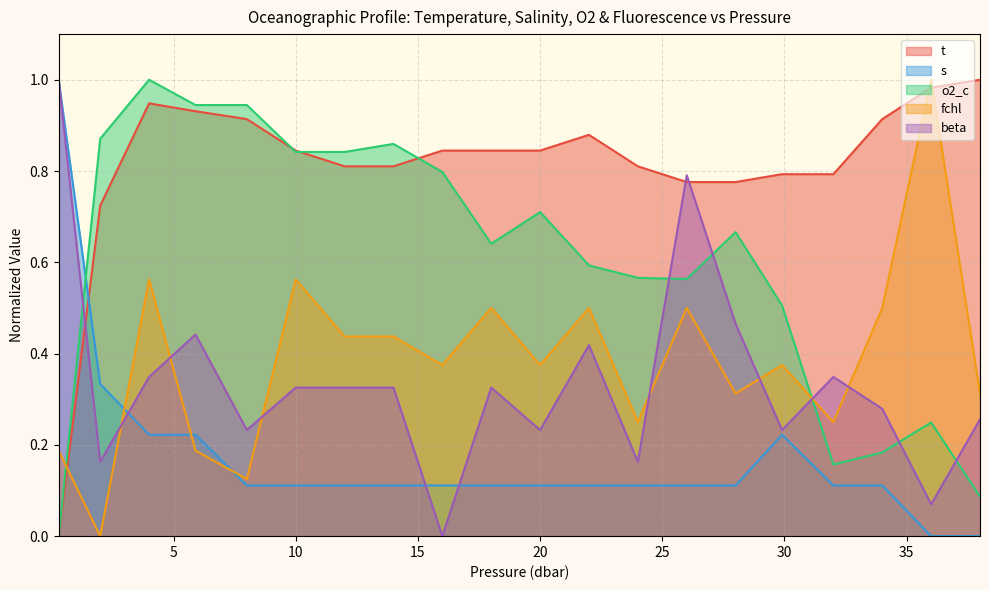

The o2_c series shows 0.6 at 22.0. True or false?

True